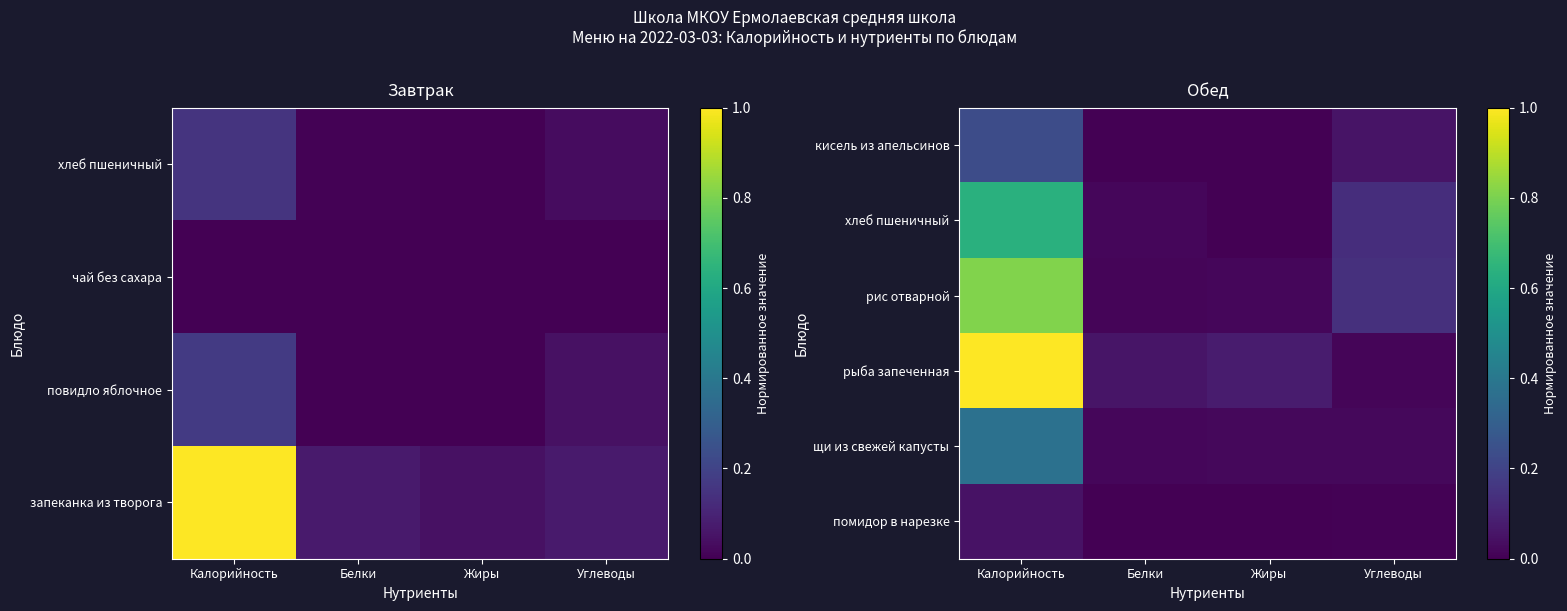

The value of рис отварной at Углеводы is 0.2. True or false?

False